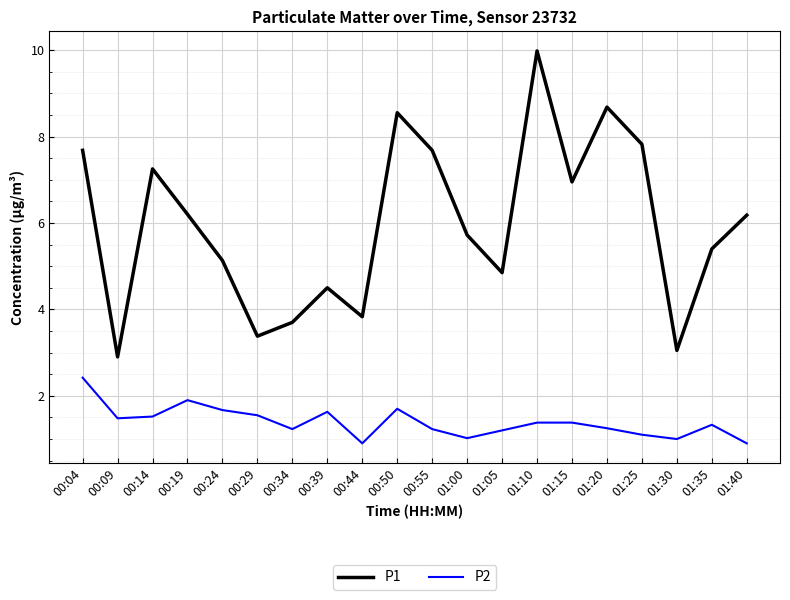

At 00:34, list the series in order from largest to smallest.

P1, P2